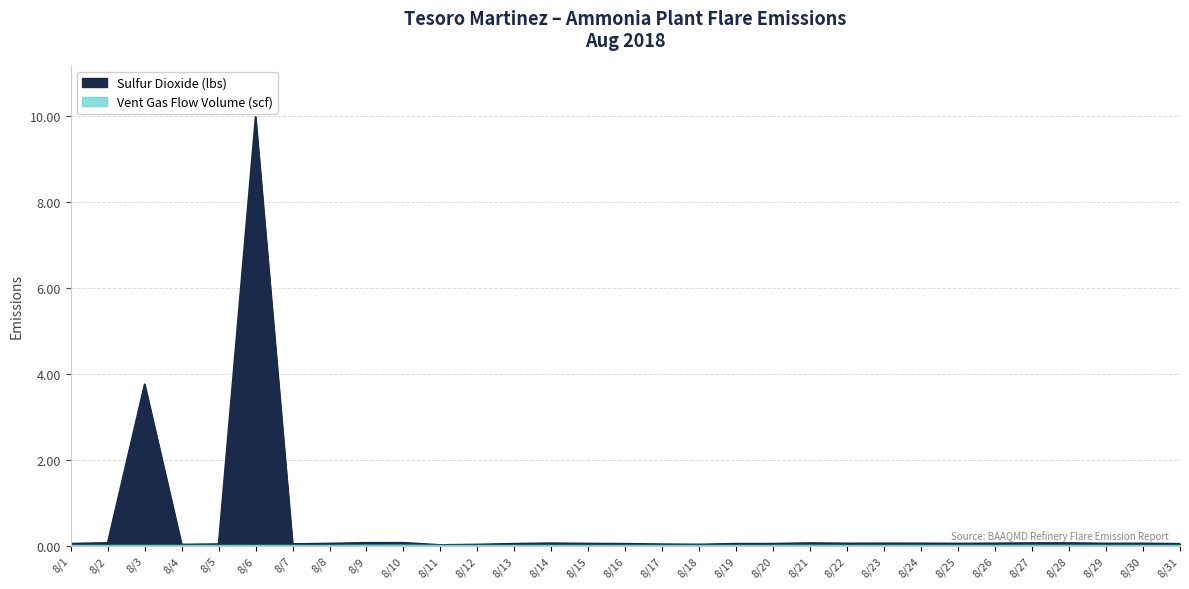

True or false: Vent Gas Flow Volume (scf) and Sulfur Dioxide (lbs) intersect in this chart.

False